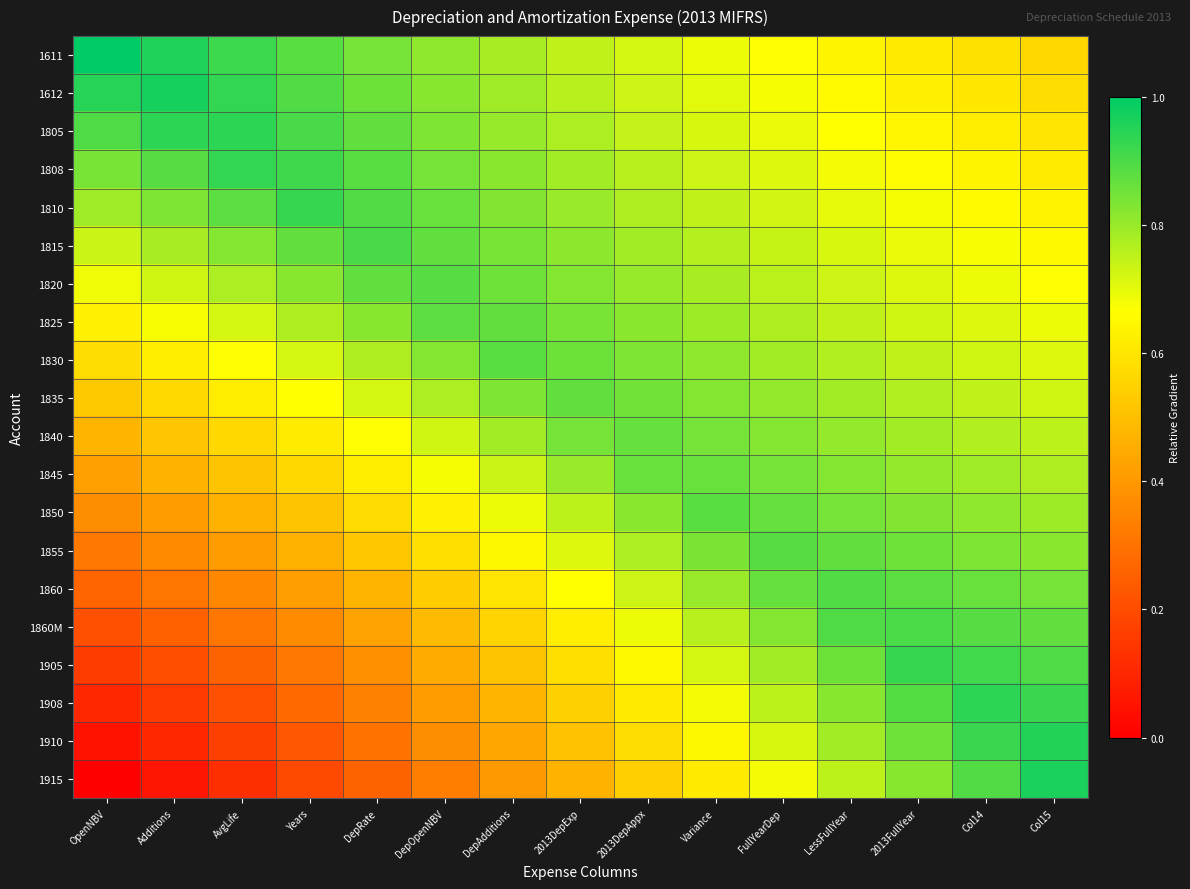

At Additions, list the series in order from smallest to largest.

1915, 1910, 1908, 1905, 1860M, 1860, 1855, 1850, 1845, 1840, 1835, 1830, 1825, 1820, 1815, 1810, 1808, 1805, 1611, 1612